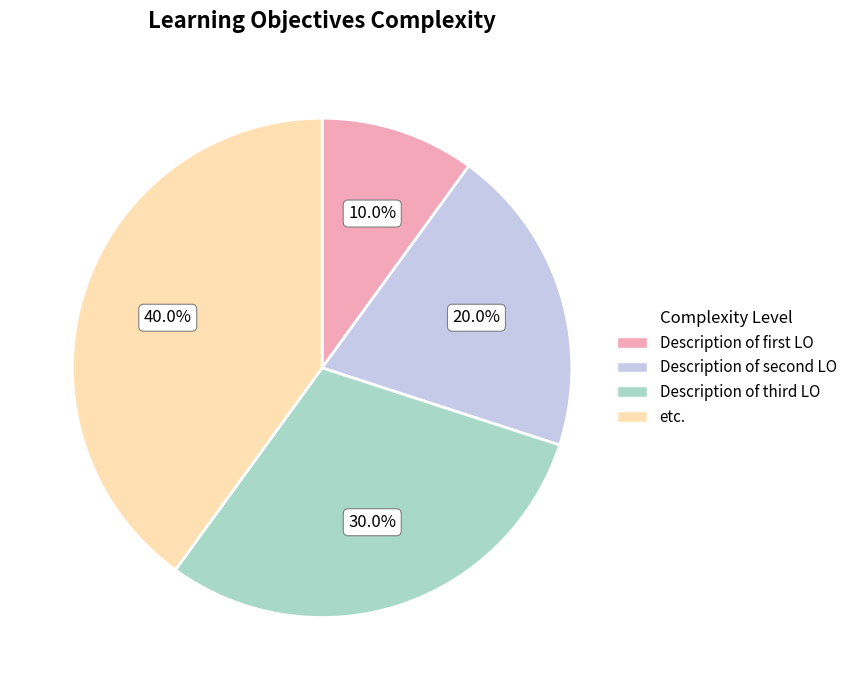

Count the number of slices in the pie.

4